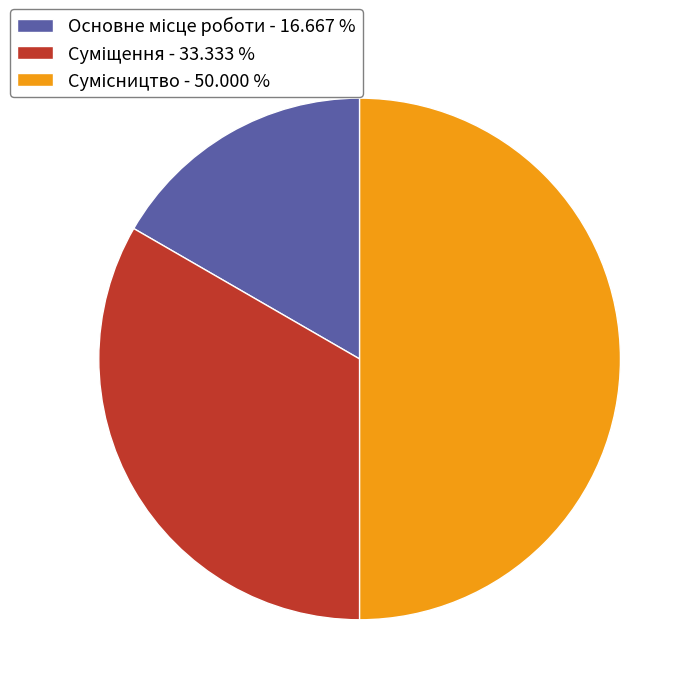

How many slices are in this pie chart?

3